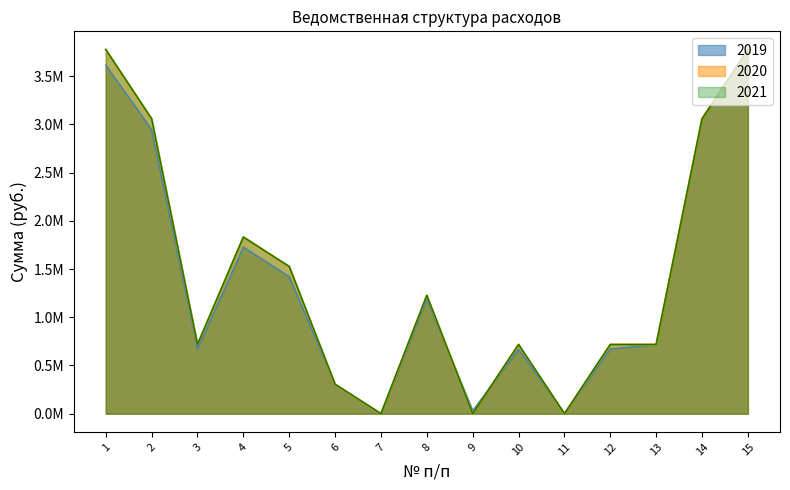

What is the average value of the 2019 series?

1386242.6